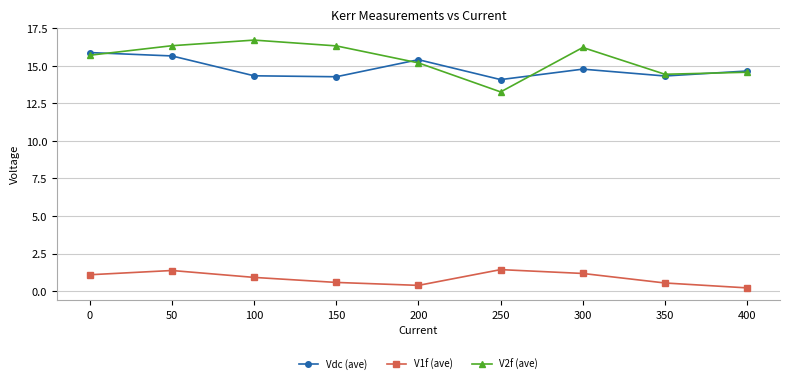

How many lines are shown in the chart?

3